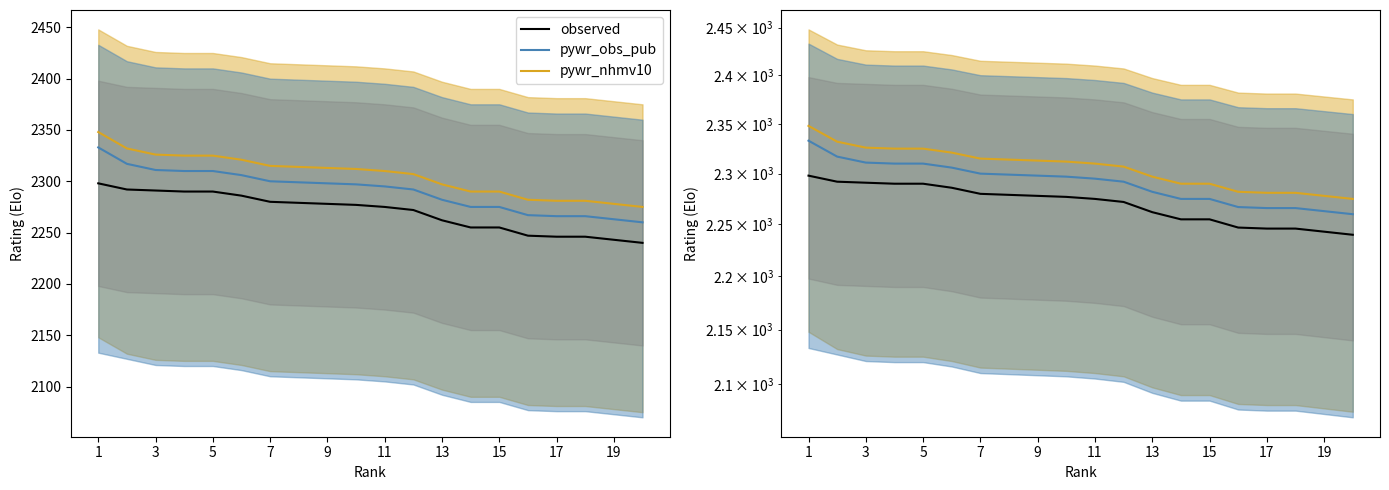

What is the sum of the observed values at 13 and 13?

4535